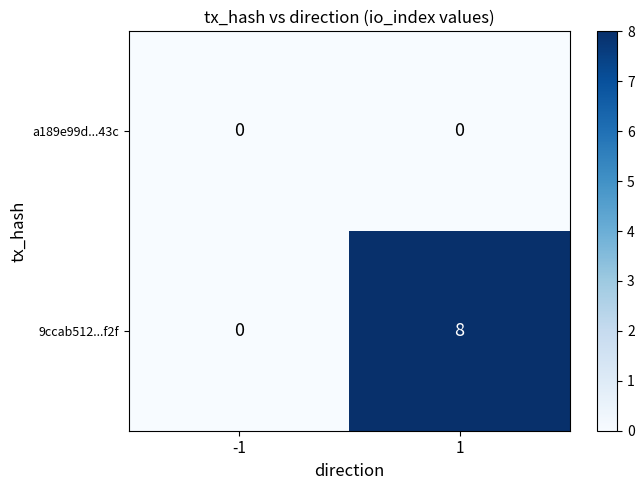

Reading left to right, extract all data points from this chart.

a189e99d...43c: -1=0	1=0
9ccab512...f2f: -1=0	1=8